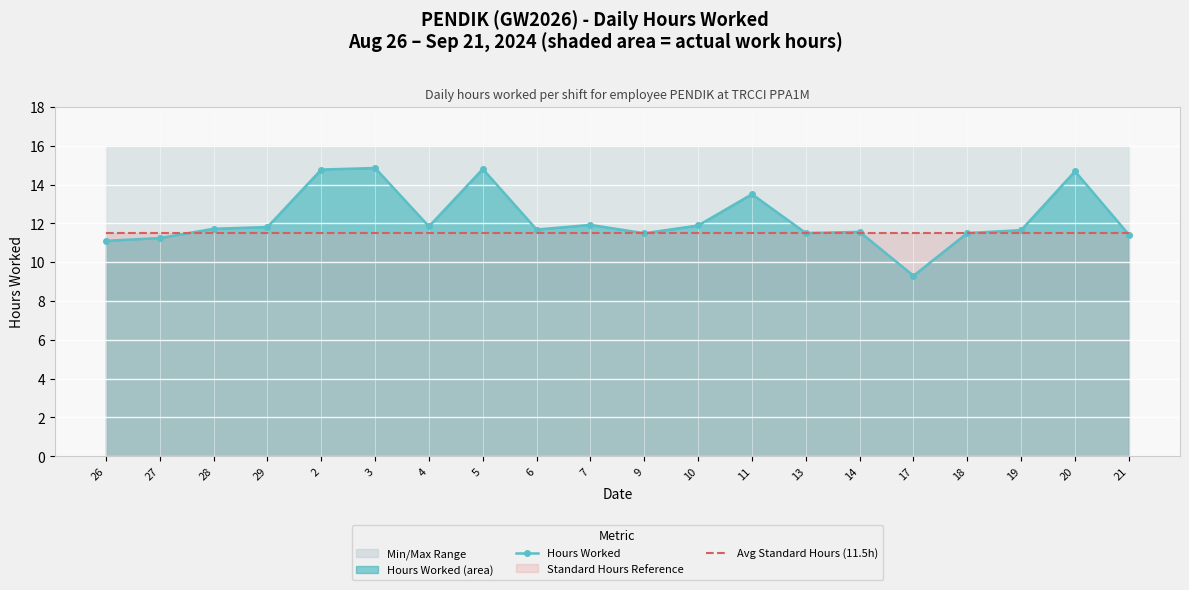

Is it true that Avg Standard Hours (11.5h) equals 11.5 at 13?

True